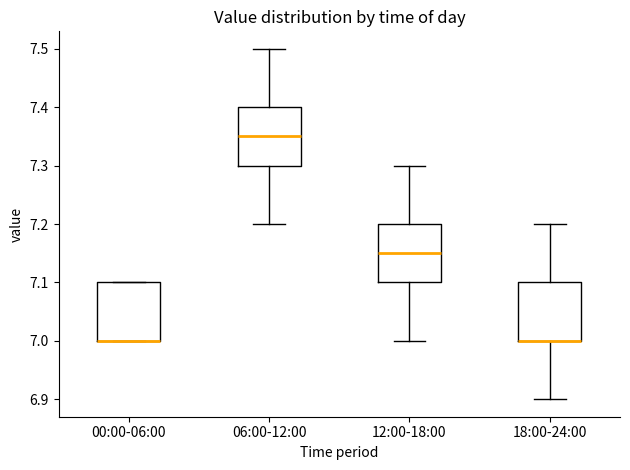

Where does the lower whisker of the box for 06:00-12:00 end on the y-axis? The values are not printed on the chart, so give them approximately, as read against the axis.

7.20